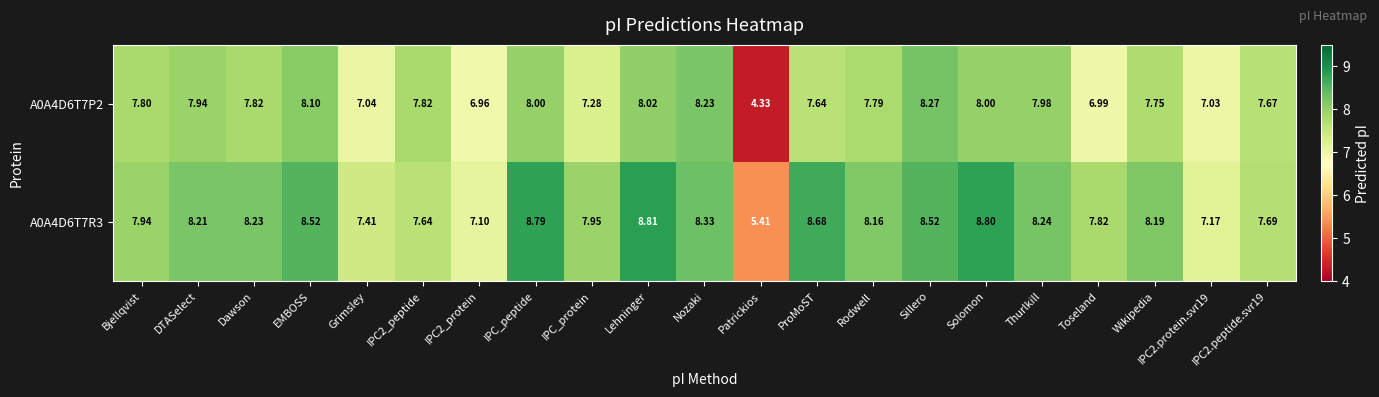

At which label does A0A4D6T7R3 first exceed 8?

DTASelect